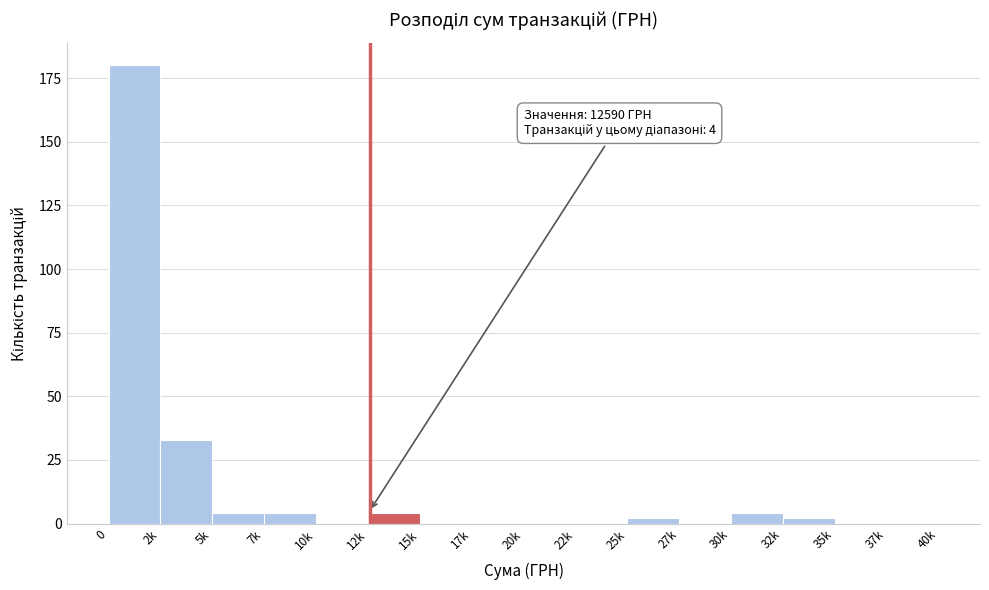

Reading left to right, what are all the values shown in this chart?

0=180	2k=33	5k=4	7k=4	10k=0	12k=4	15k=0	17k=0	20k=0	22k=0	25k=2	27k=0	30k=4	32k=2	35k=0	37k=0